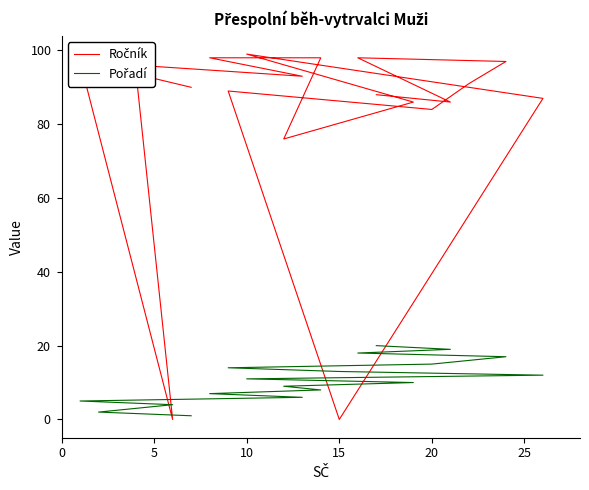

Is this an area chart (filled region under the line)?

No